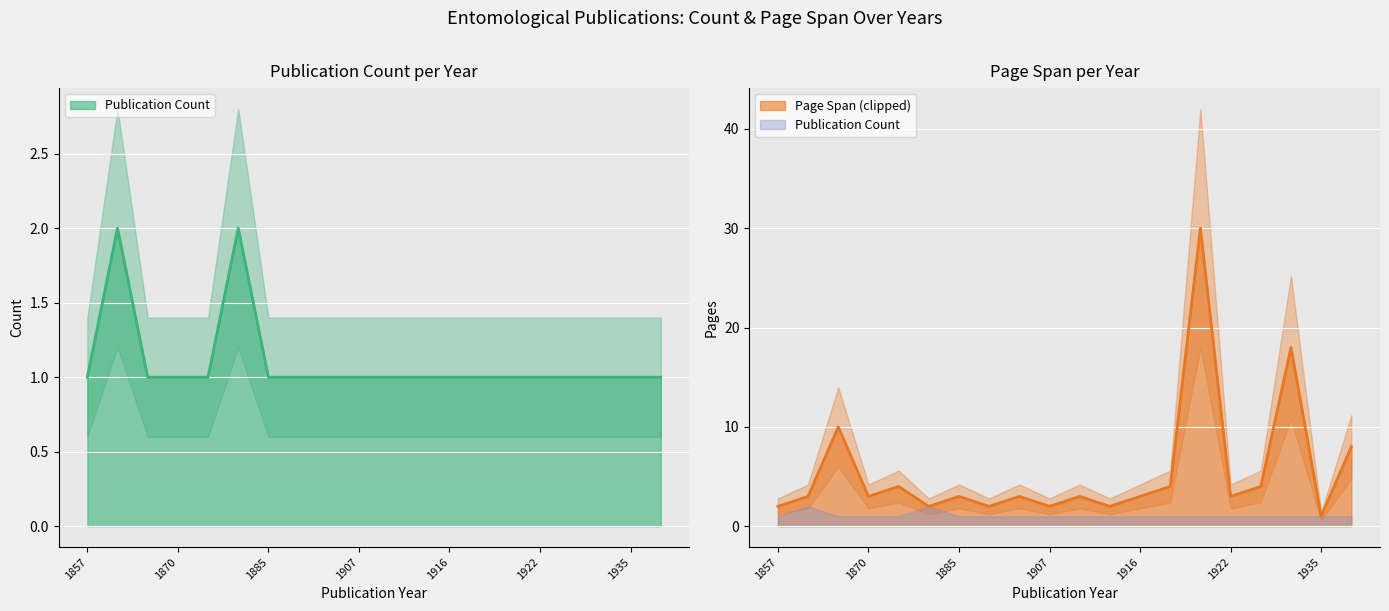

What is the value of the 19th point from the left?

1